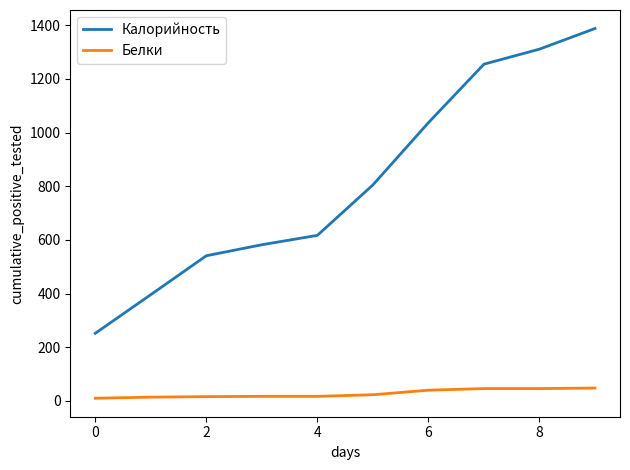

What are all the series names shown in the legend?

Калорийность, Белки